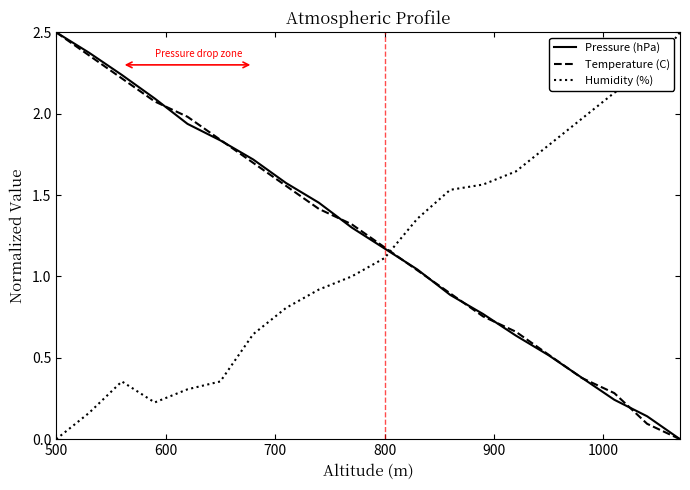

What is the highest value of the Temperature (C) series?

2.5